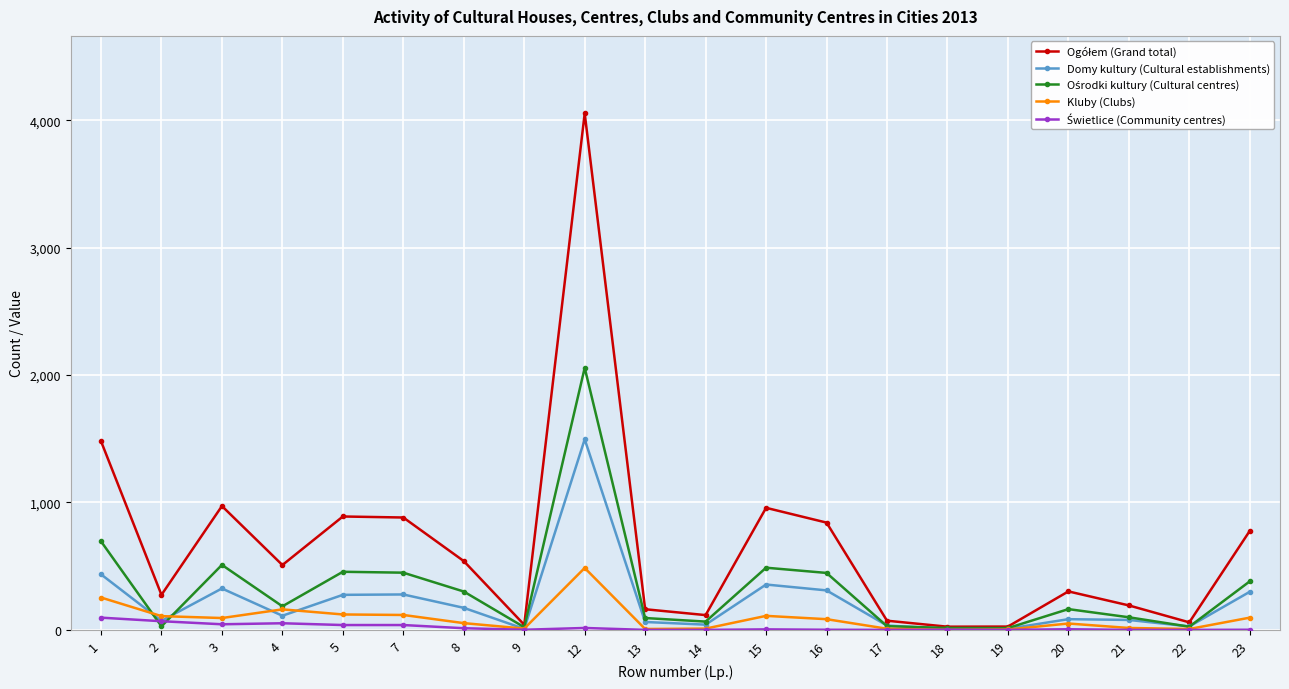

At which label does Kluby (Clubs) first exceed 84?

1